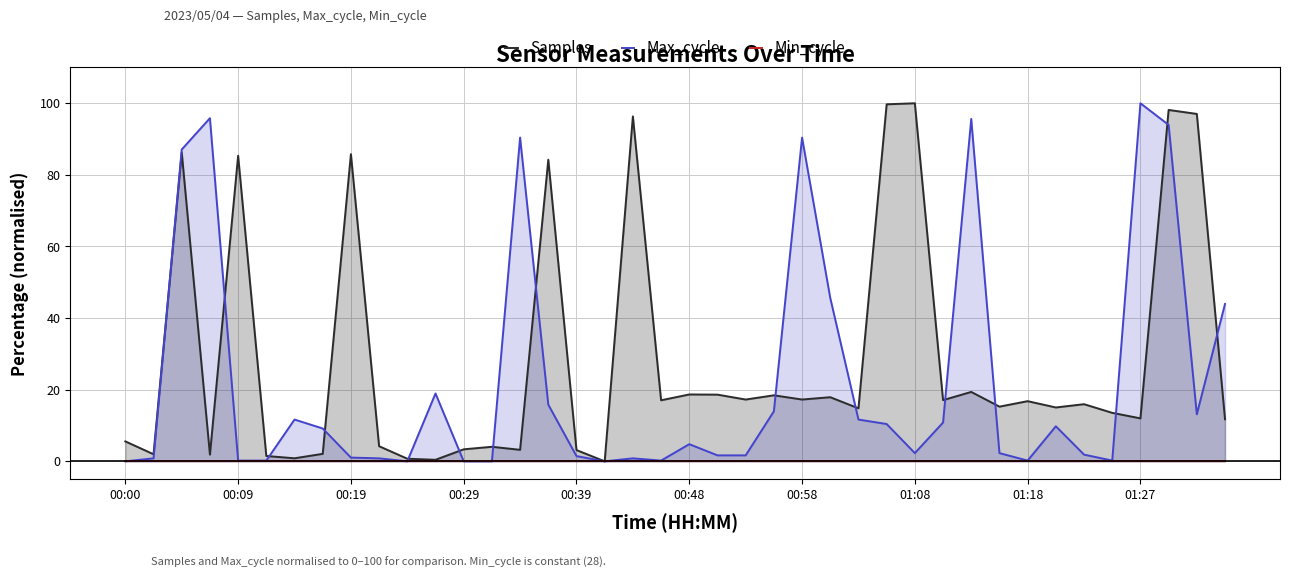

True or false: Samples and Max_cycle intersect in this chart.

True